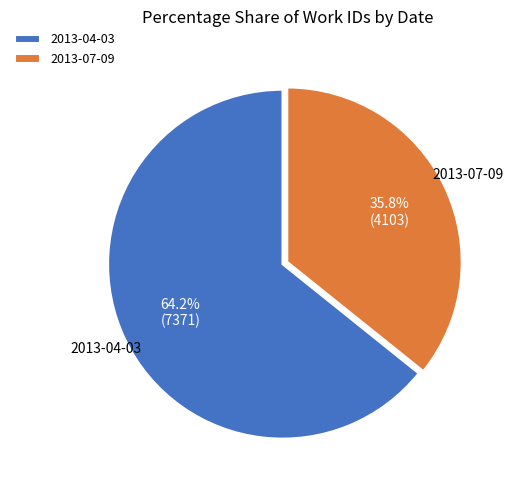

Count the number of slices in the pie.

2